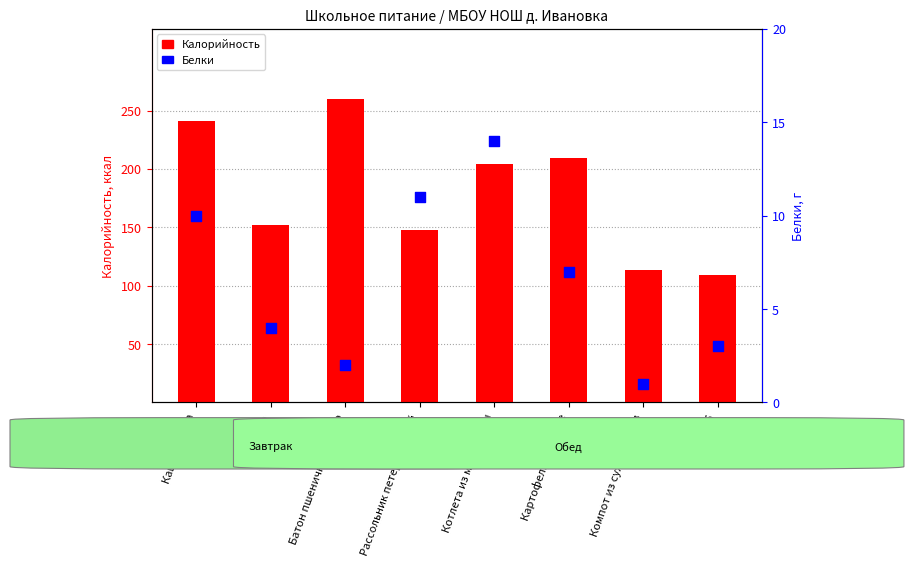

Which series contains the highest Y value?

Калорийность